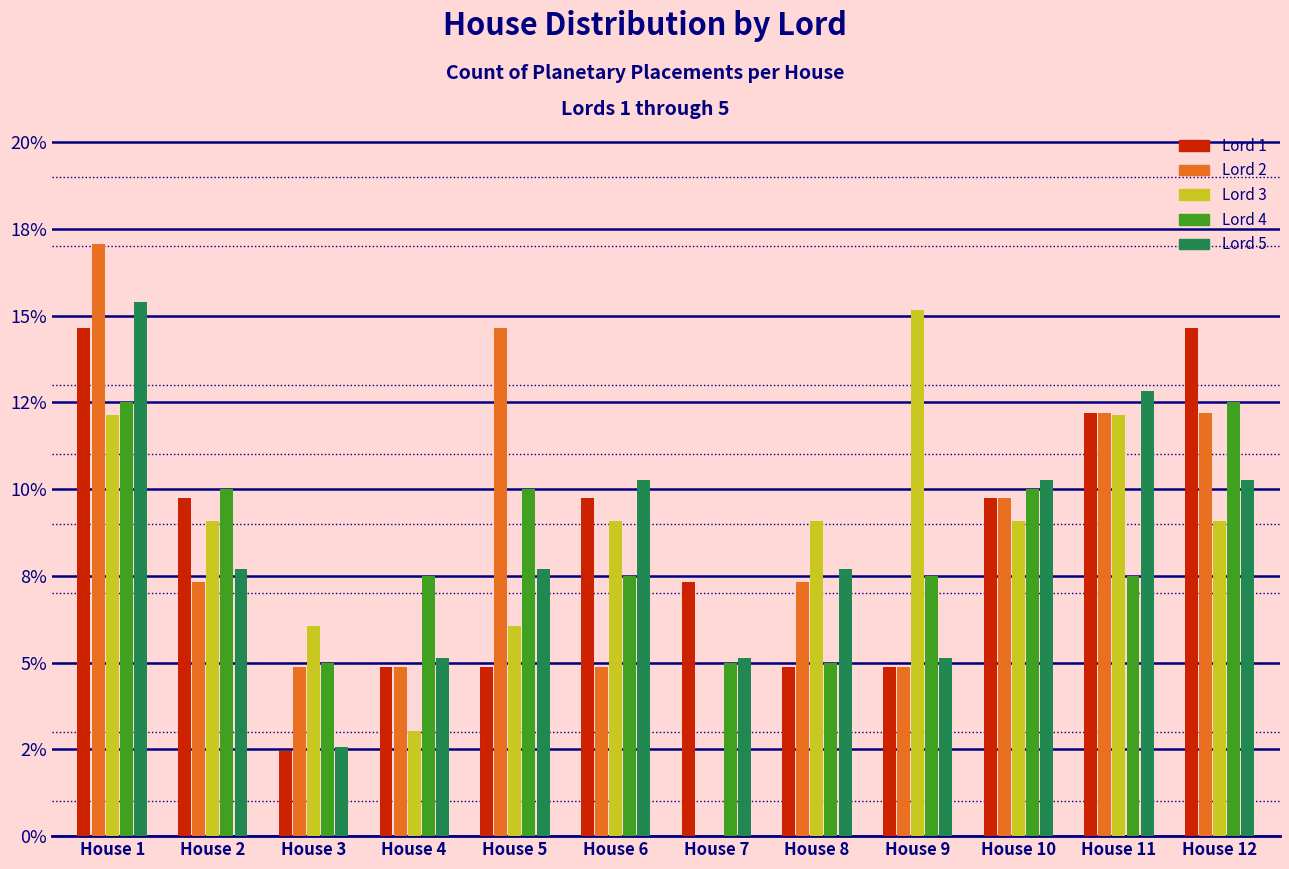

What are all the series names shown in the legend?

Lord 1, Lord 2, Lord 3, Lord 4, Lord 5